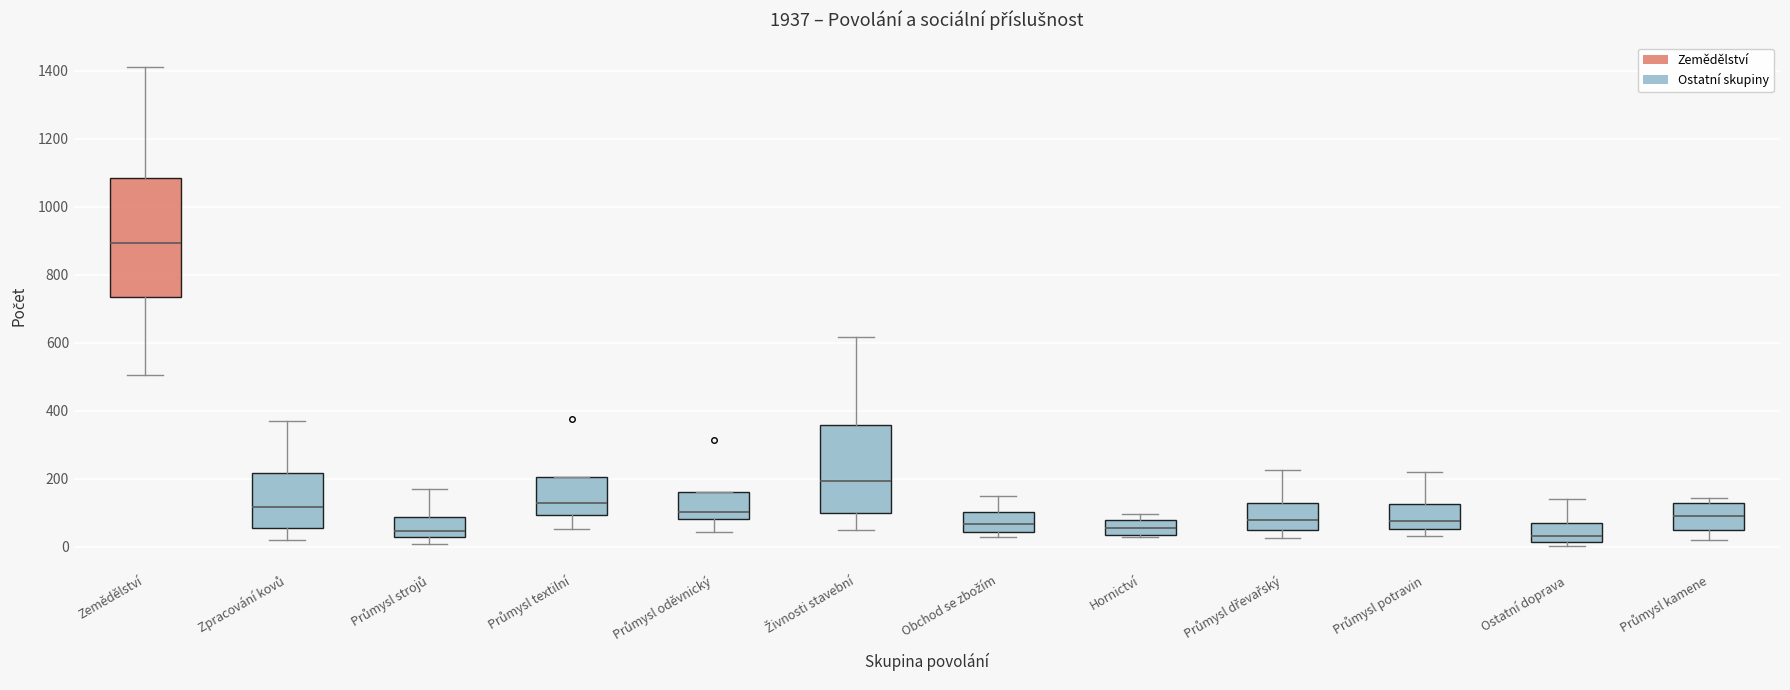

Reading left to right, transcribe this box plot: for each box, give where its median line is, the range the box spans, and where its two whiskers end, as read against the y-axis. The values are not printed on the chart, so give them approximately, as read against the axis.

Zemědělství: median 900, box 740 to 1080, whiskers 500 to 1420
Zpracování kovů: median 120, box 60 to 220, whiskers 20 to 380
Průmysl strojů: median 40, box 20 to 80, whiskers 20 (just below the box's lower edge) to 180
Průmysl textilní: median 120, box 100 to 200, whiskers 60 to 200
Průmysl oděvnický: median 100, box 80 to 160, whiskers 40 to 160
Živnosti stavební: median 200, box 100 to 360, whiskers 60 to 620
Obchod se zbožím: median 60, box 40 to 100, whiskers 20 to 160
Hornictví: median 60, box 40 to 80, whiskers 40 to 100
Průmysl dřevařský: median 80, box 60 to 140, whiskers 20 to 220
Průmysl potravin: median 80, box 60 to 120, whiskers 40 to 220
Ostatní doprava: median 40, box 20 to 60, whiskers 0 to 140
Průmysl kamene: median 100, box 60 to 120, whiskers 20 to 140